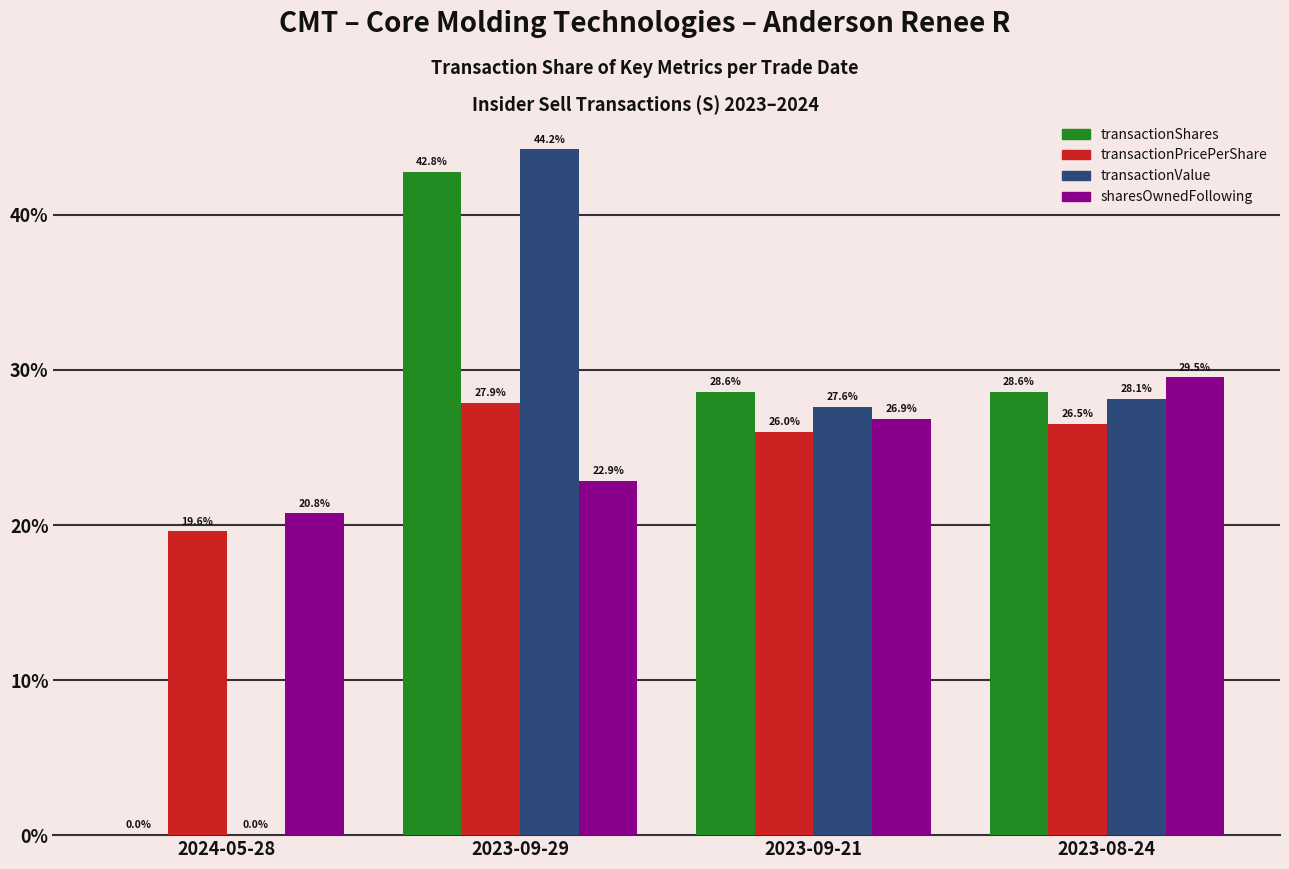

How many series are shown in this chart?

4